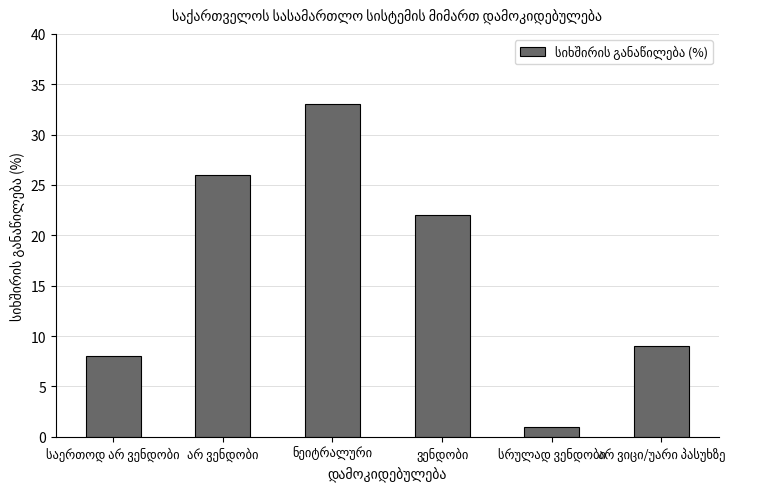

What is the difference between the maximum and minimum values?

32